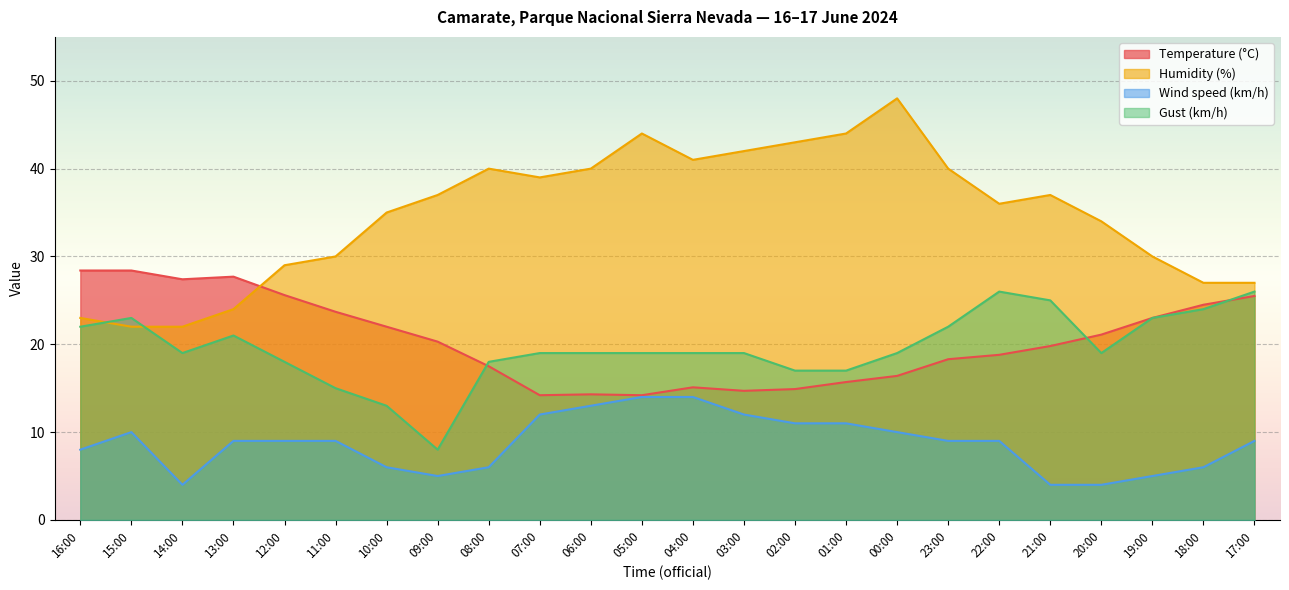

How many interior local valleys does the Wind speed (km/h) series have?

2